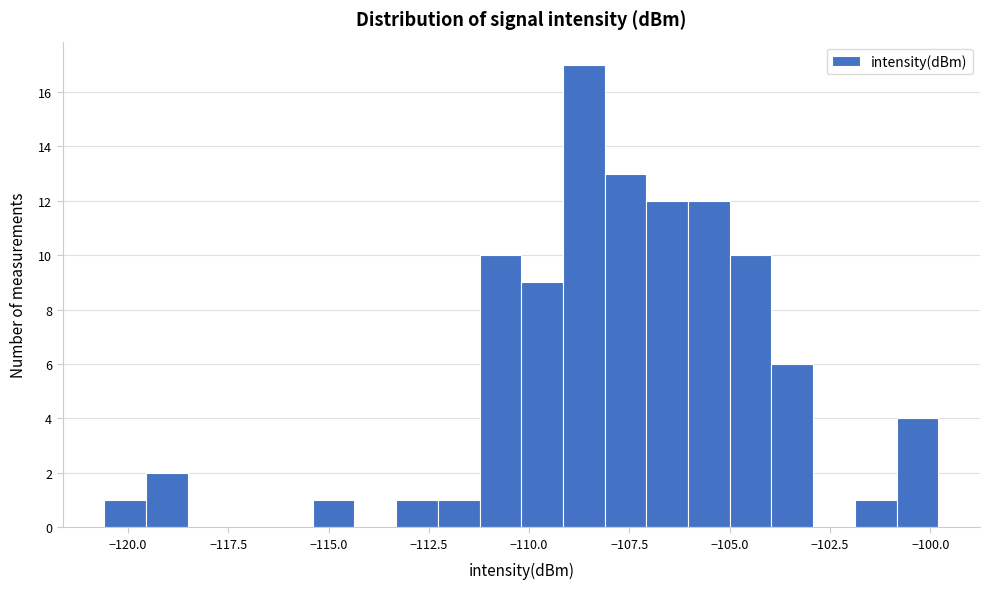

Read against the x-axis, roughly where is the centre of the tallest bar?

-108.5